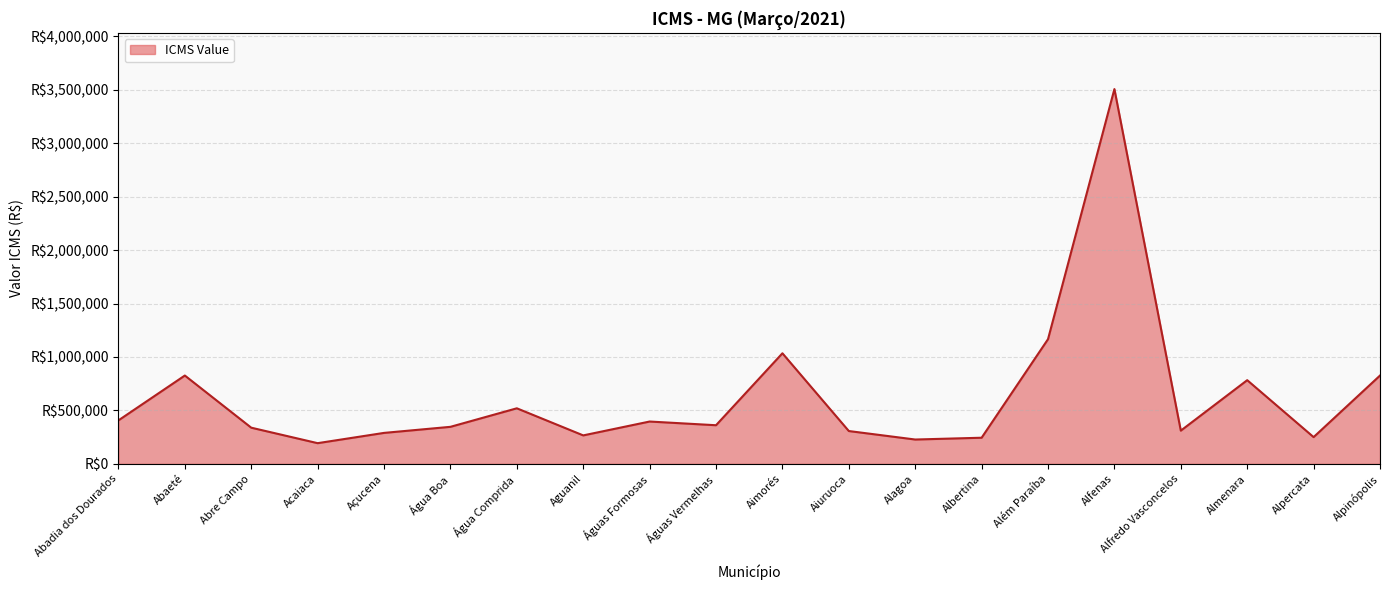

What is the change in value from Acaiaca to Aimorés?

+841010.7